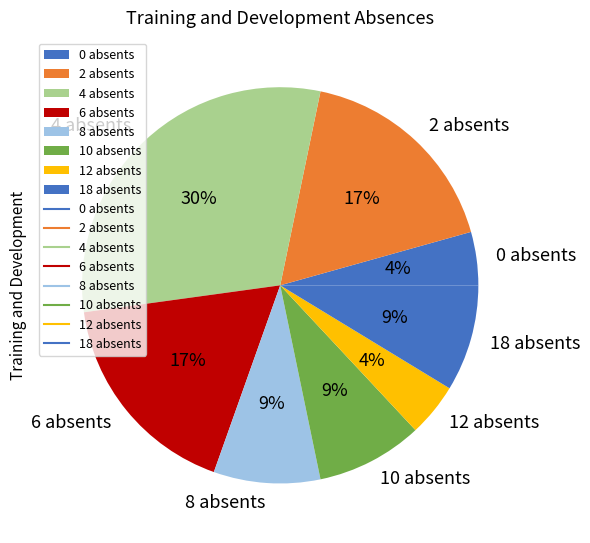

Do 18 absents and 6 absents together represent more than half of the pie?

No